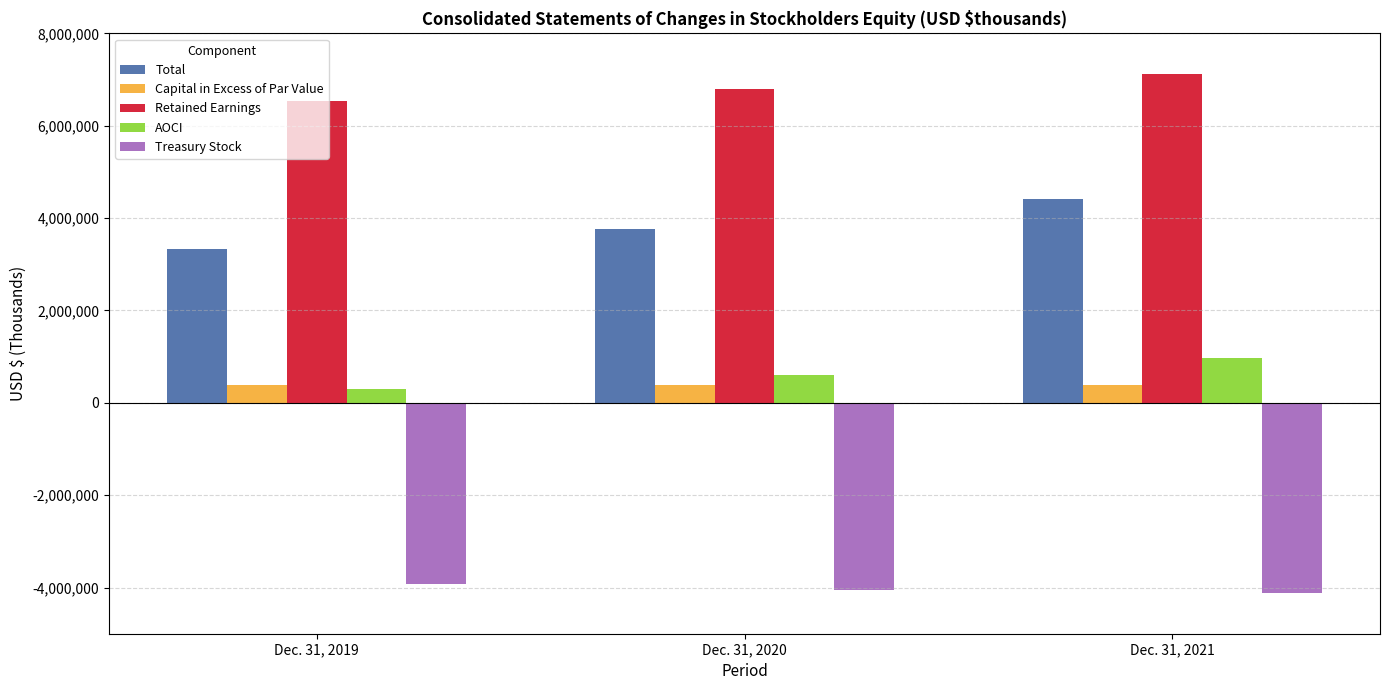

What is the greatest value displayed?

7126761